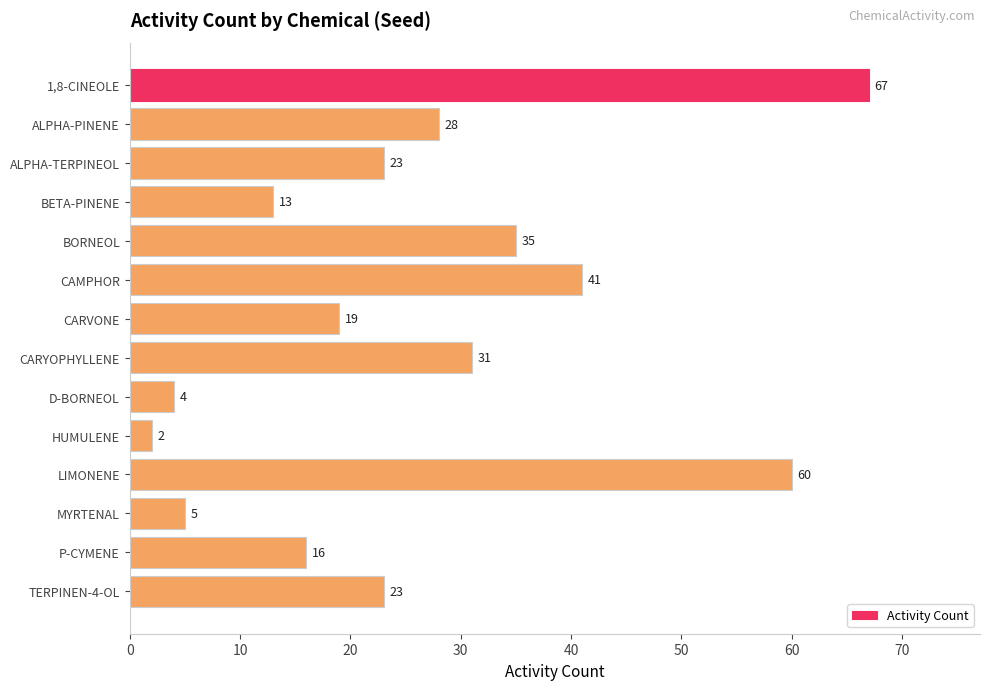

Reading top to bottom, what are all the values shown in this chart?

67	28	23	13	35	41	19	31	4	2	60	5	16	23